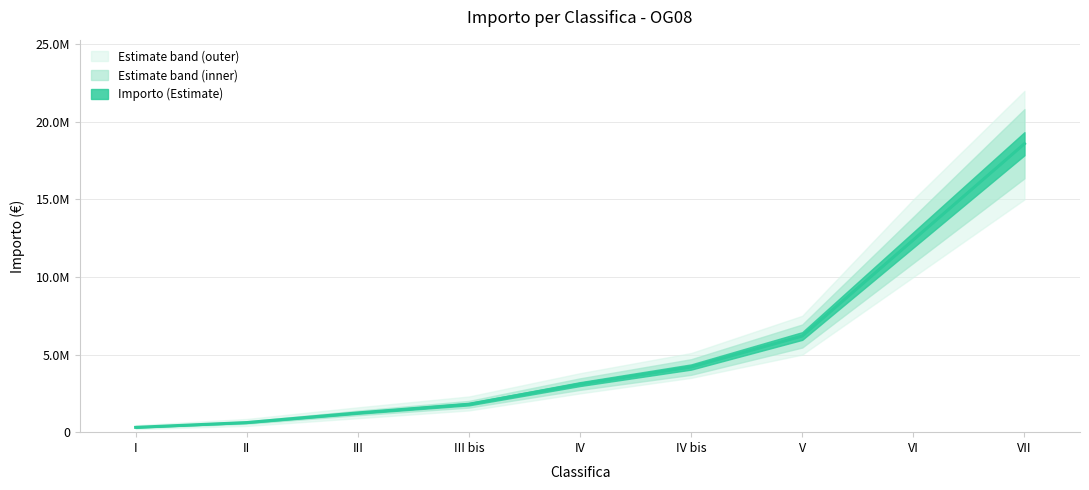

Is it true that the value at VII is 18592800?

True